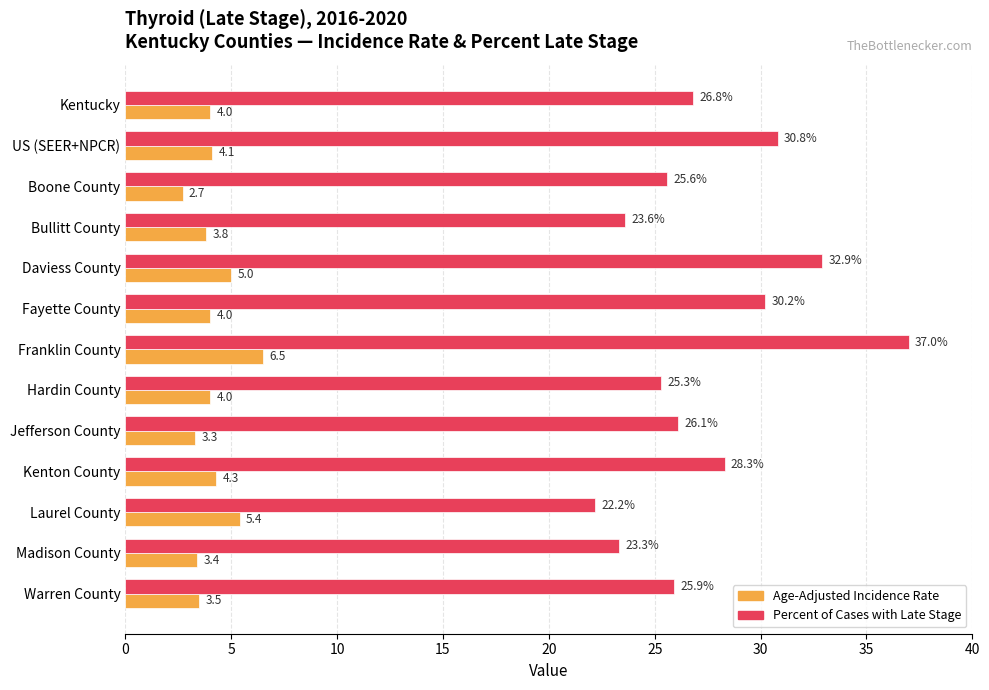

True or false: Percent of Cases with Late Stage has a value of 25.6 at Boone County.

True